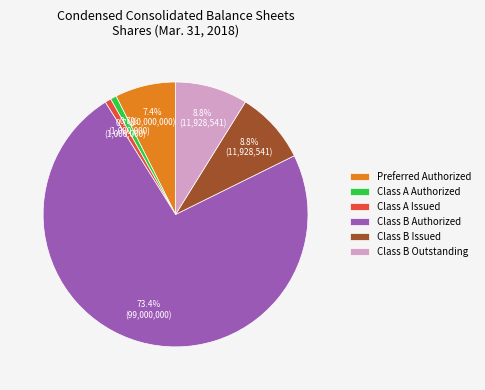

The Class B Outstanding slice represents 9% of the pie. True or false?

True